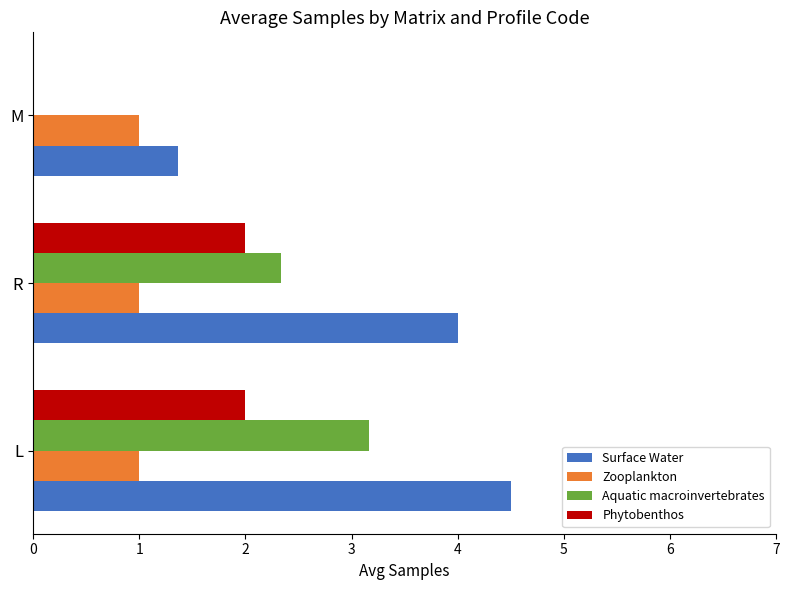

True or false: Surface Water has a value of 7.0 at R.

False